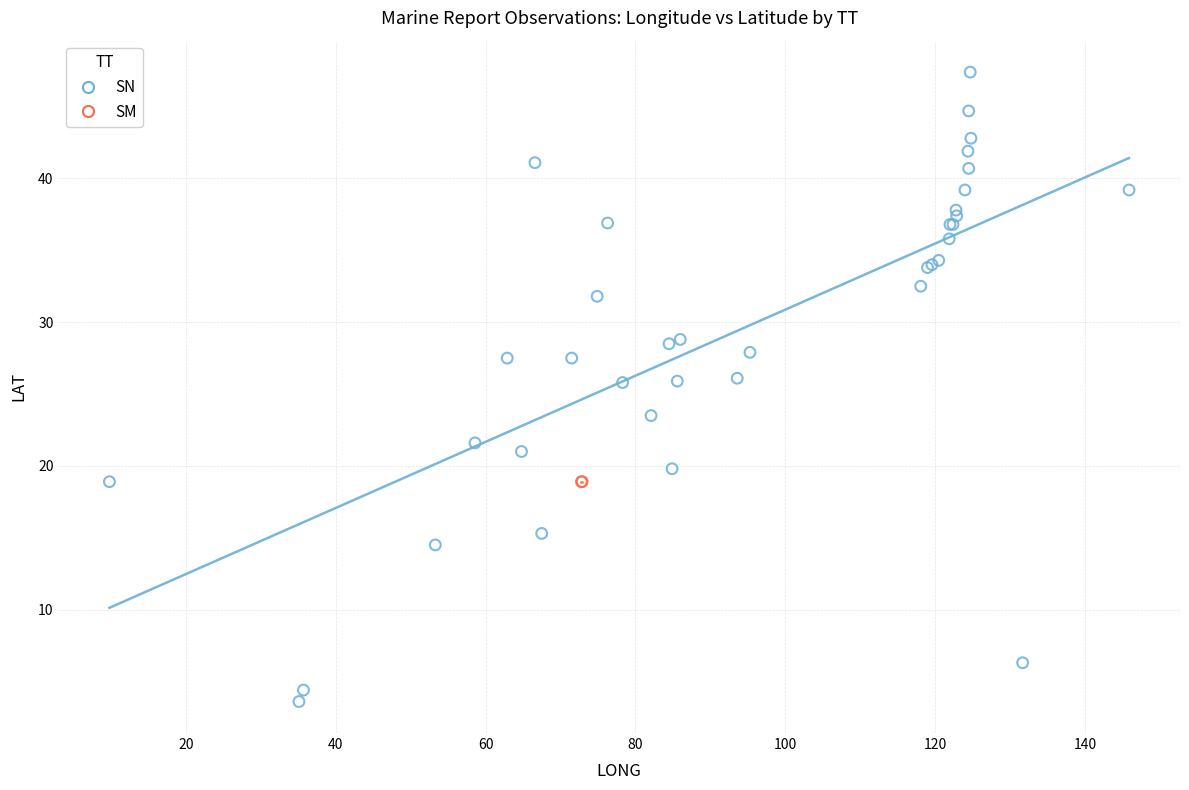

What are all the series names shown in the legend?

SN, SM